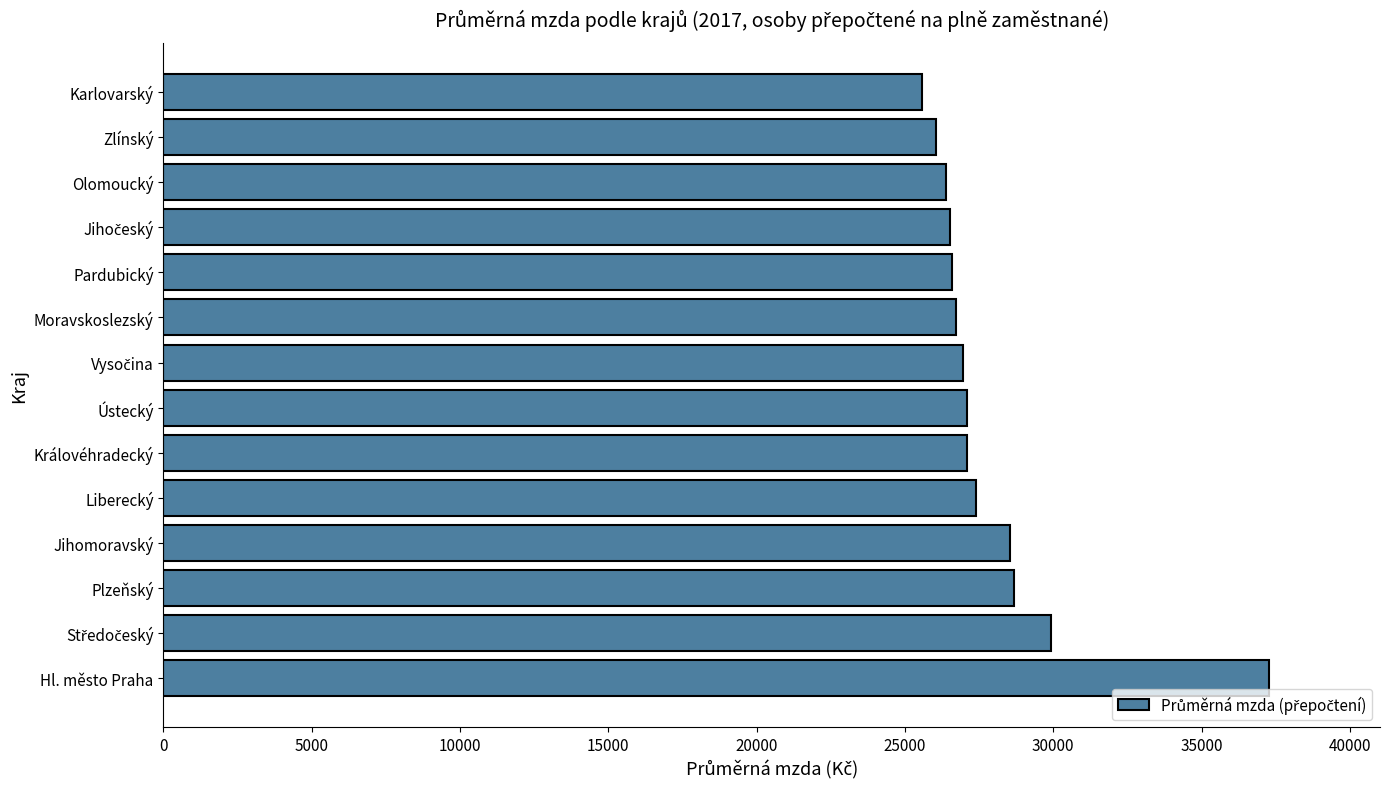

How many data points does each series have?

14